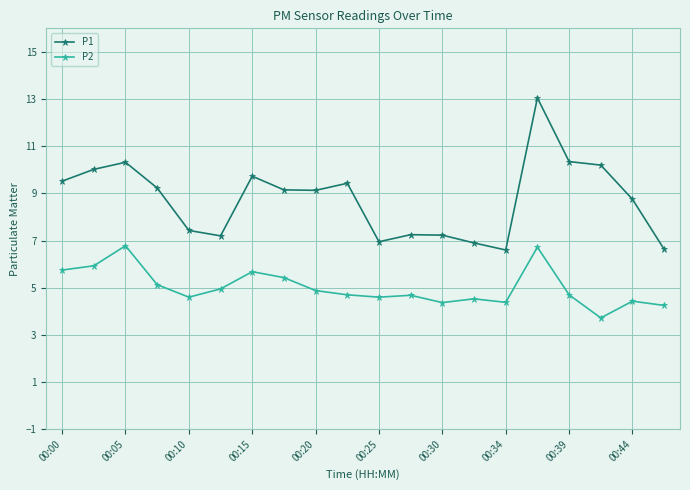

What is the smallest value displayed?

3.7